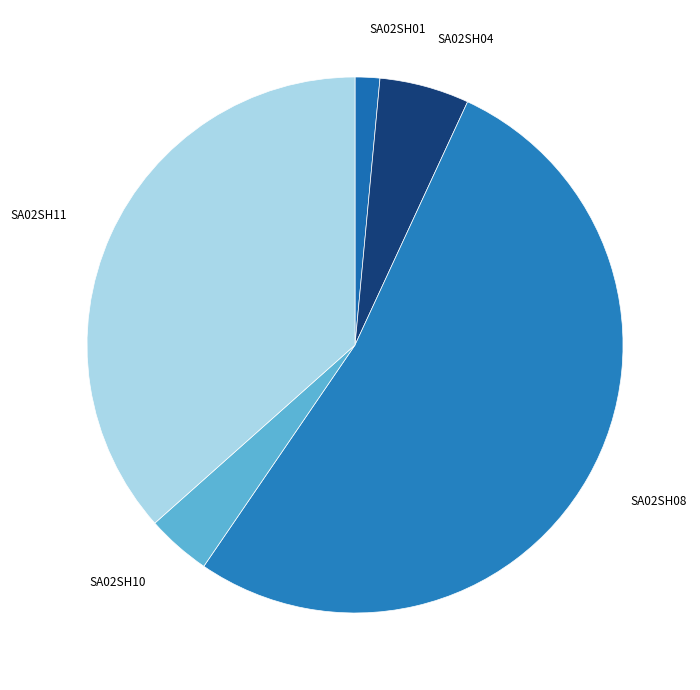

What is the smallest slice in the pie chart?

SA02SH01